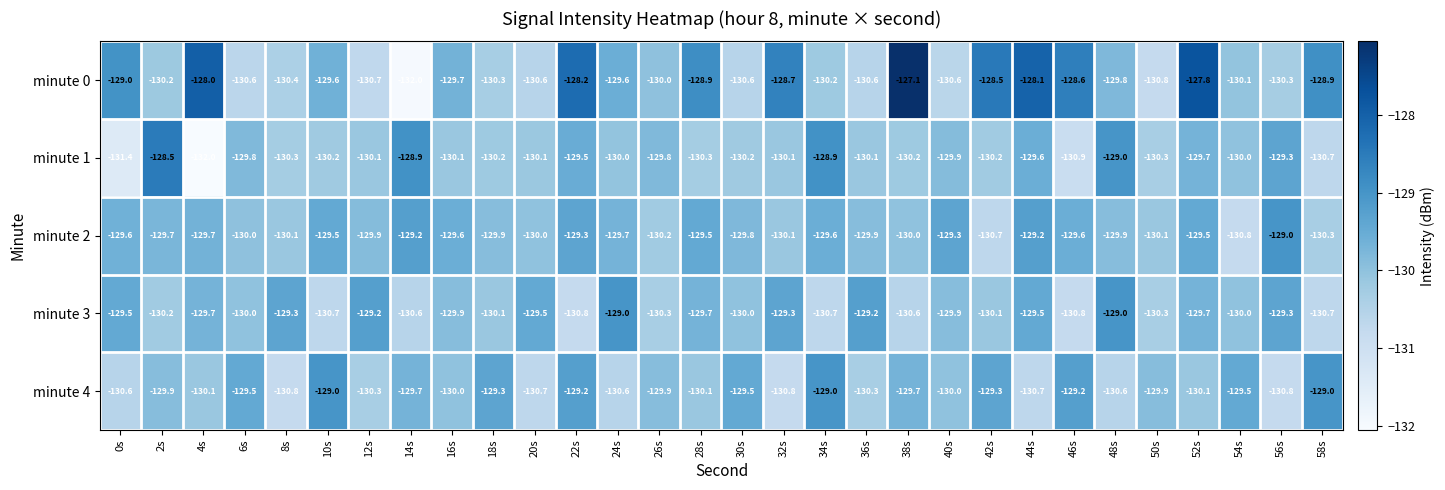

Rank the series at 12s from highest to lowest value.

minute 3, minute 2, minute 1, minute 4, minute 0